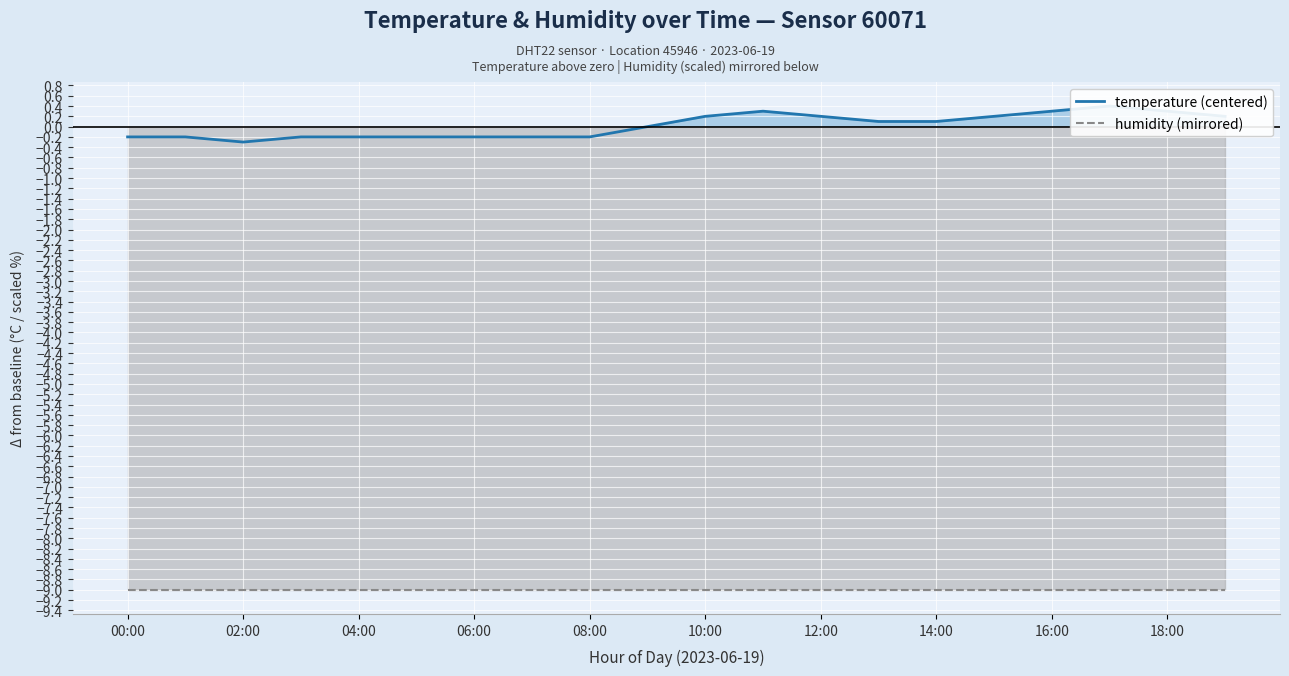

Is the value of humidity (mirrored) at 08:00 greater than the value of temperature (centered) at 16:00?

No